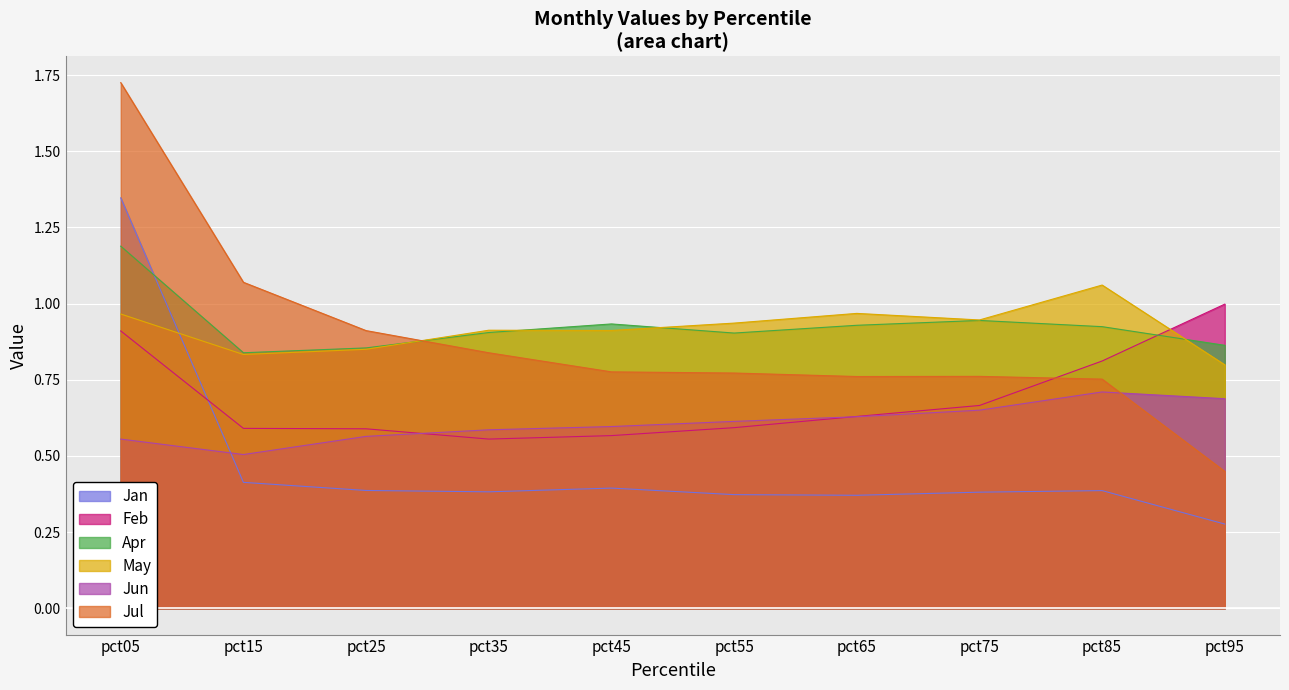

What is the sum of all Jul values?

8.8